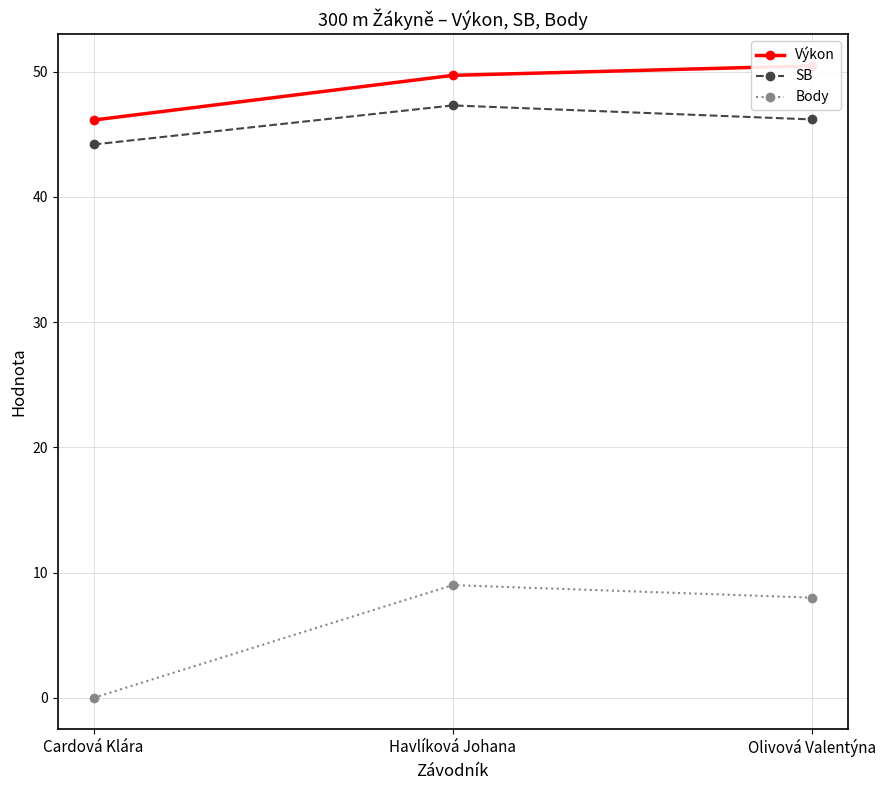

What is the sum of the Body values at Cardová Klára and Olivová Valentýna?

8.0